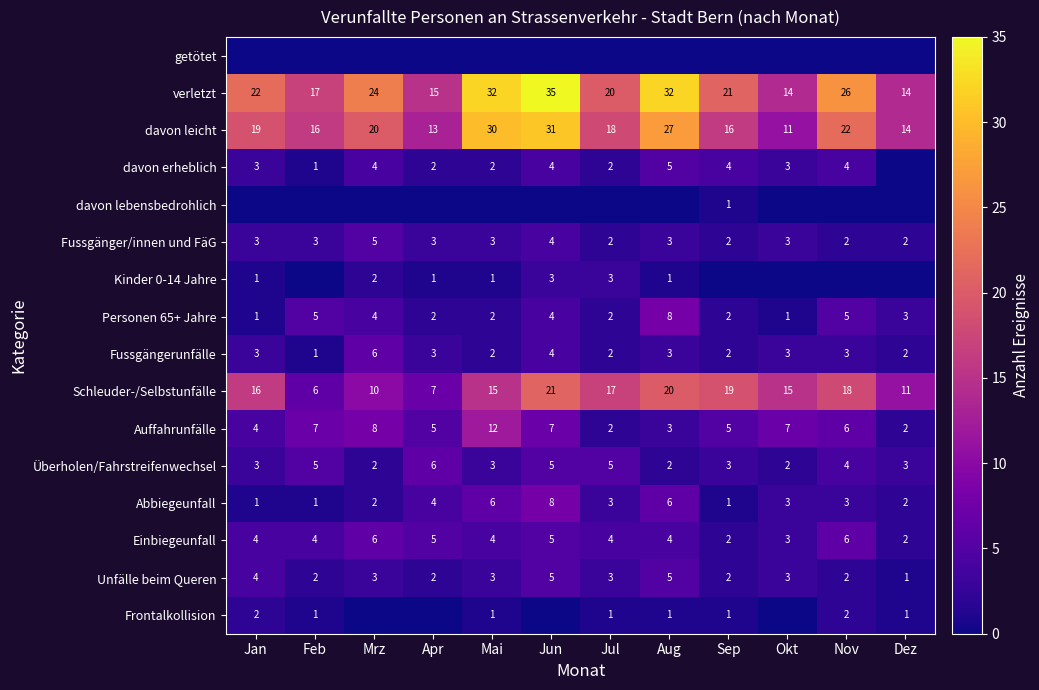

At which label does Personen 65+ Jahre first exceed 3?

Feb